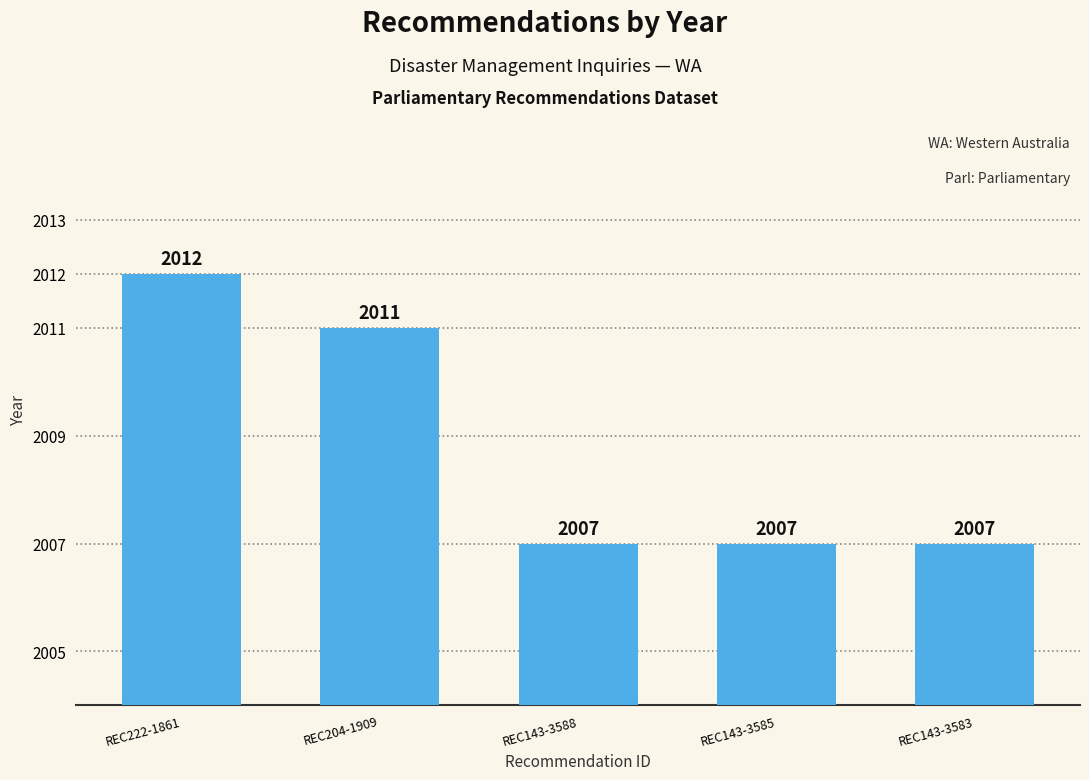

How many data points are above 2007?

2